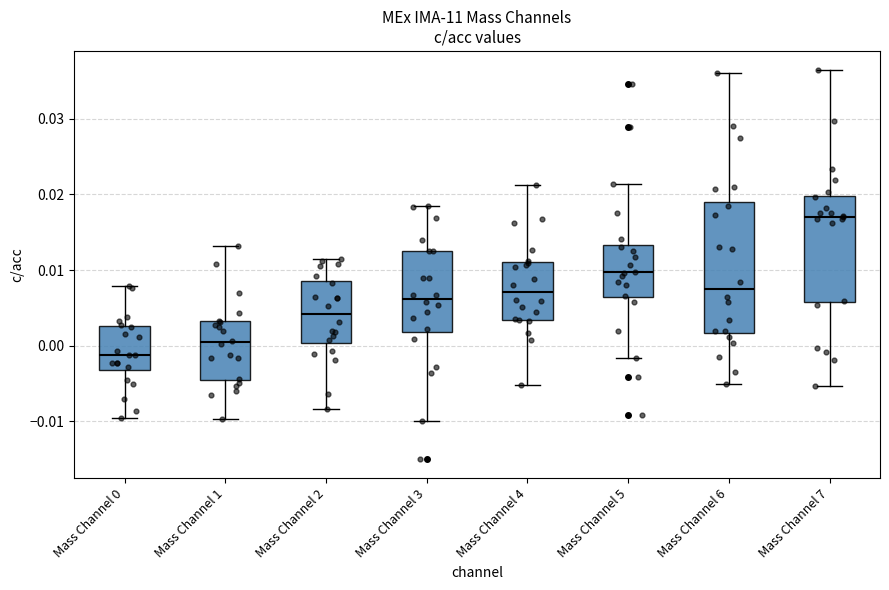

Which box is the tallest, from its lower edge to its upper edge?

Mass Channel 6